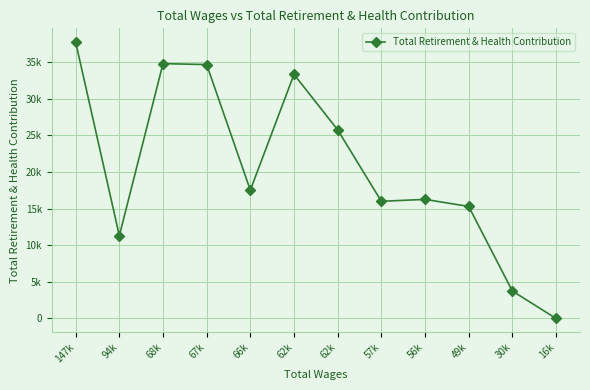

Does the chart have visible grid lines?

Yes